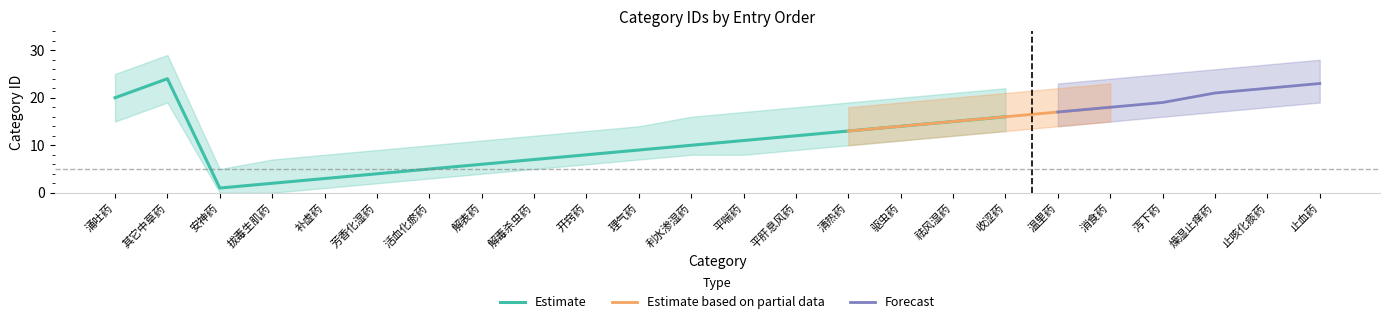

Where is lower nearest to the value 9?

平肝息风药